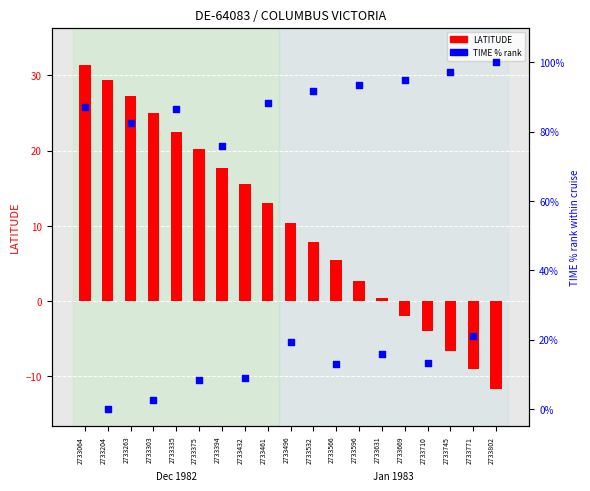

Which series has the largest Y range (max minus min)?

TIME (% rank)